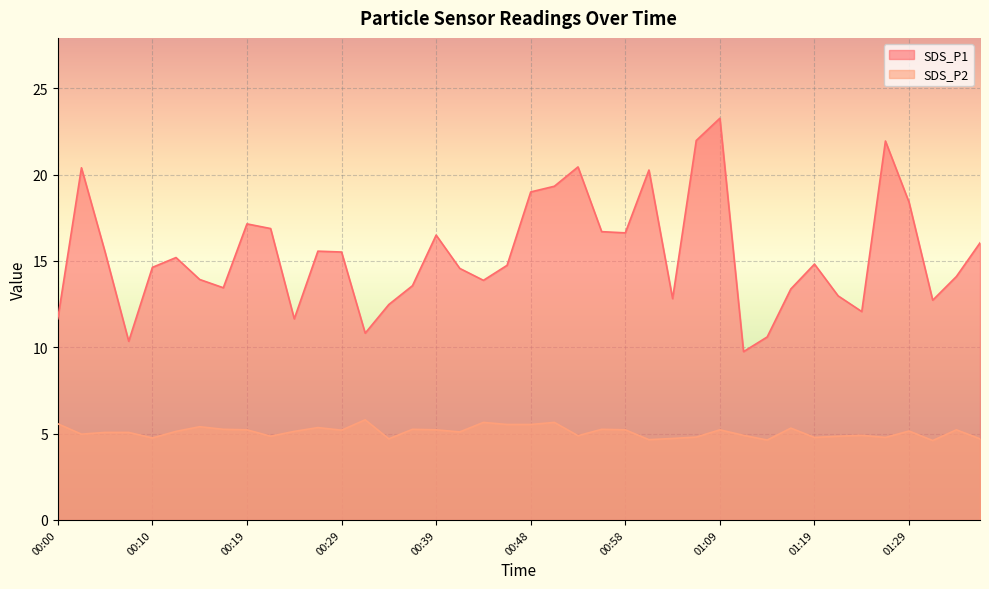

What is the average value of the SDS_P1 series?

15.4